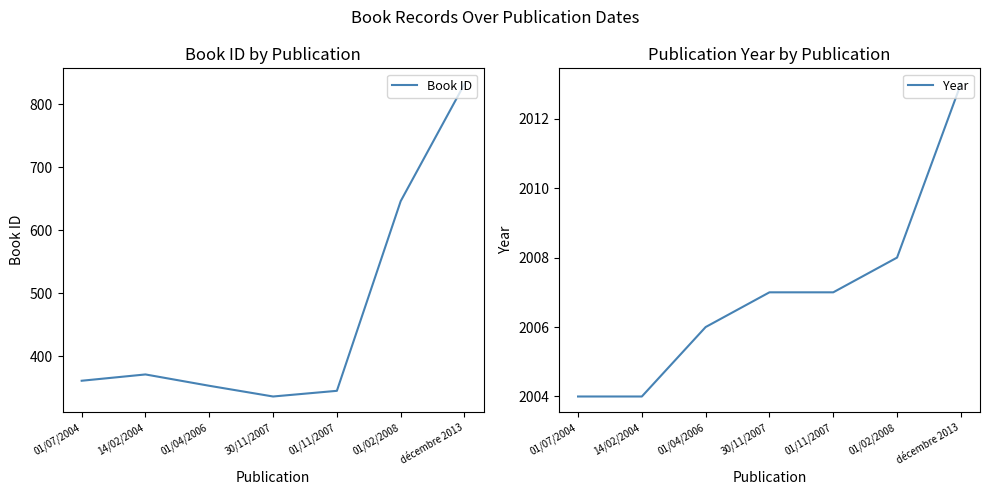

True or false: Year has more than 0 interior local peaks.

False